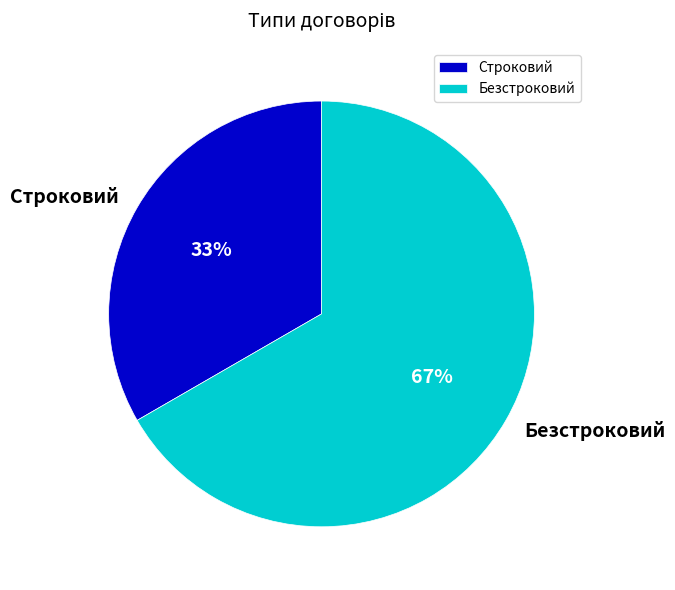

Which has a higher value, Безстроковий or Строковий?

Безстроковий